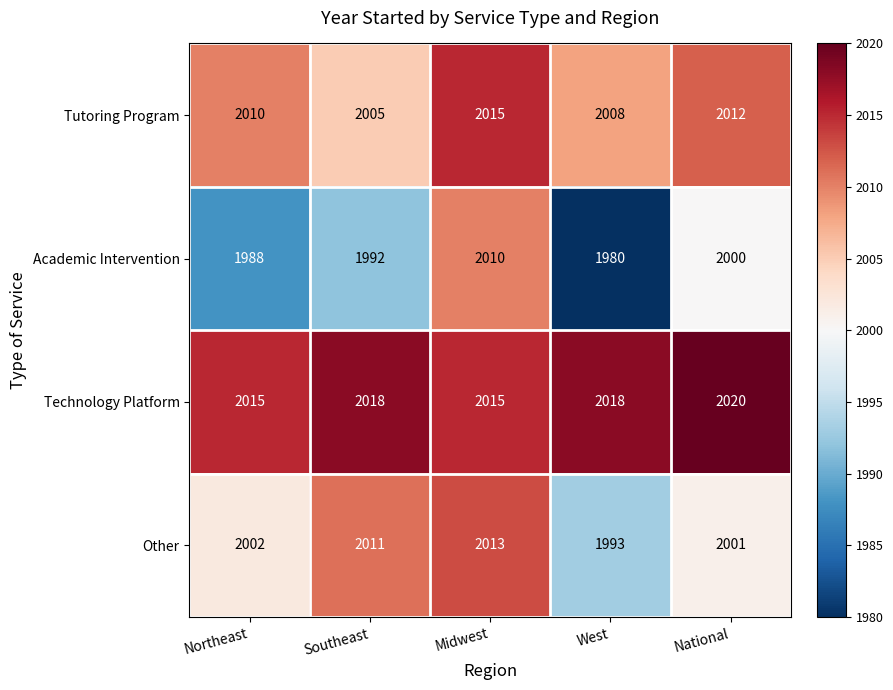

Rank the series by their maximum value, from highest to lowest.

Technology Platform, Tutoring Program, Other, Academic Intervention